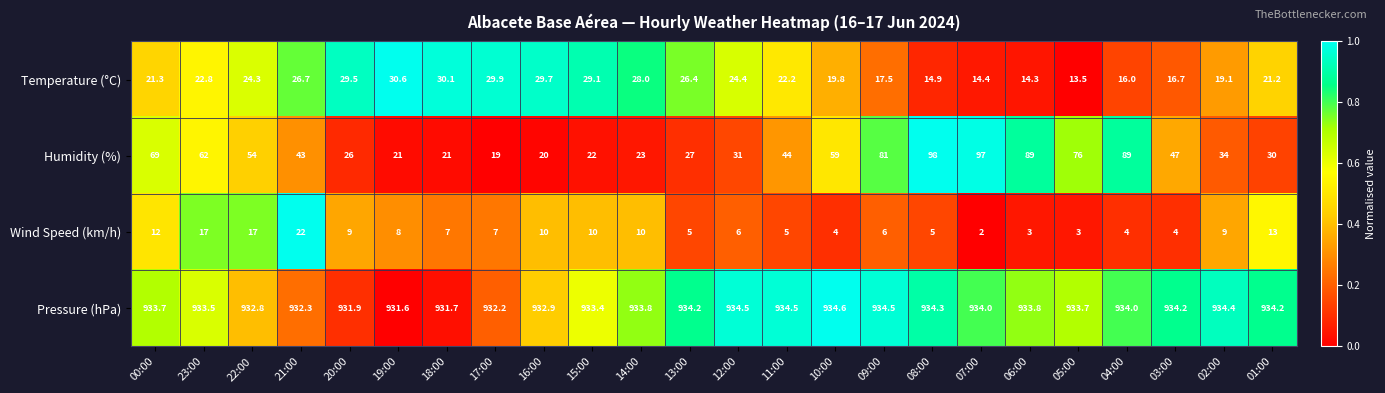

Rank the series by their maximum value, from lowest to highest.

Wind Speed (km/h), Temperature (°C), Humidity (%), Pressure (hPa)